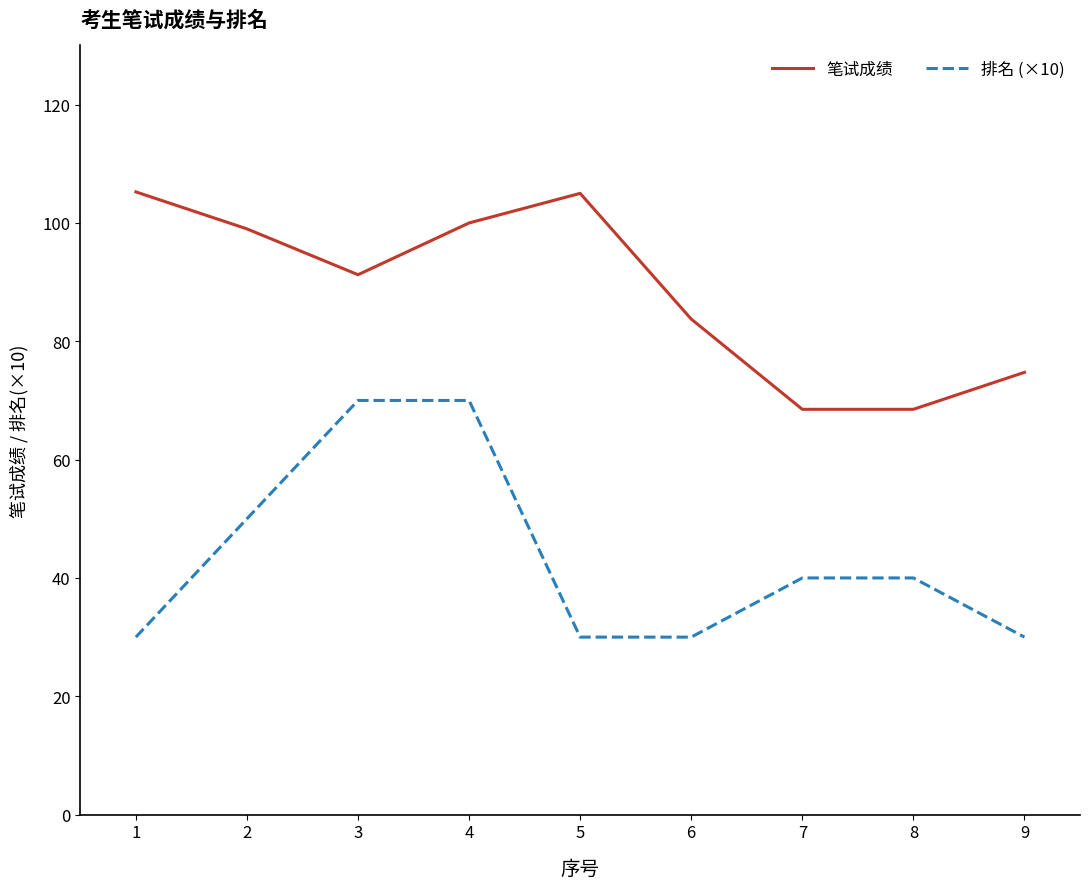

What is the minimum value for 笔试成绩?

68.5